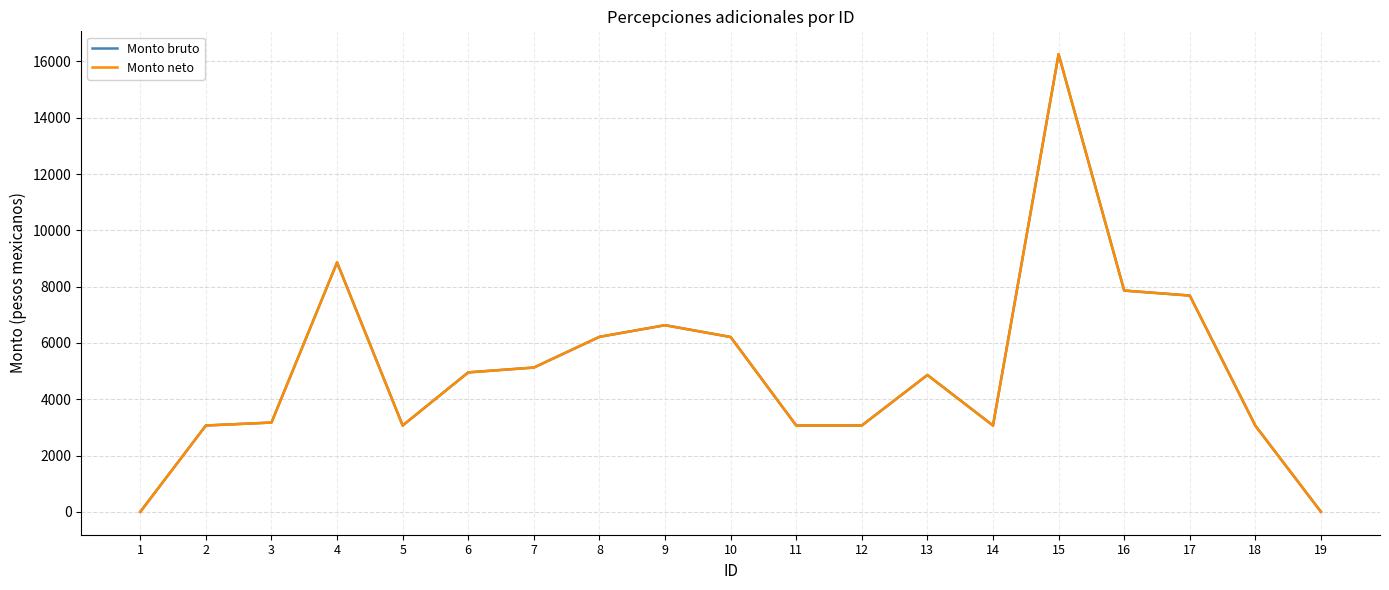

Reading left to right, transcribe all the data shown in this chart.

Monto bruto: 0.0	3067.1	3172.1	8859.3	3067.1	4953.9	5125.5	6215.8	6630.1	6210.3	3067.1	3067.1	4861.1	3067.1	16255.9	7860.2	7682.8	3058.9	0.0
Monto neto: 0.0	3067.1	3172.1	8859.3	3067.1	4953.9	5125.5	6215.8	6630.1	6210.3	3067.1	3067.1	4861.1	3067.1	16255.9	7860.2	7682.8	3058.9	0.0